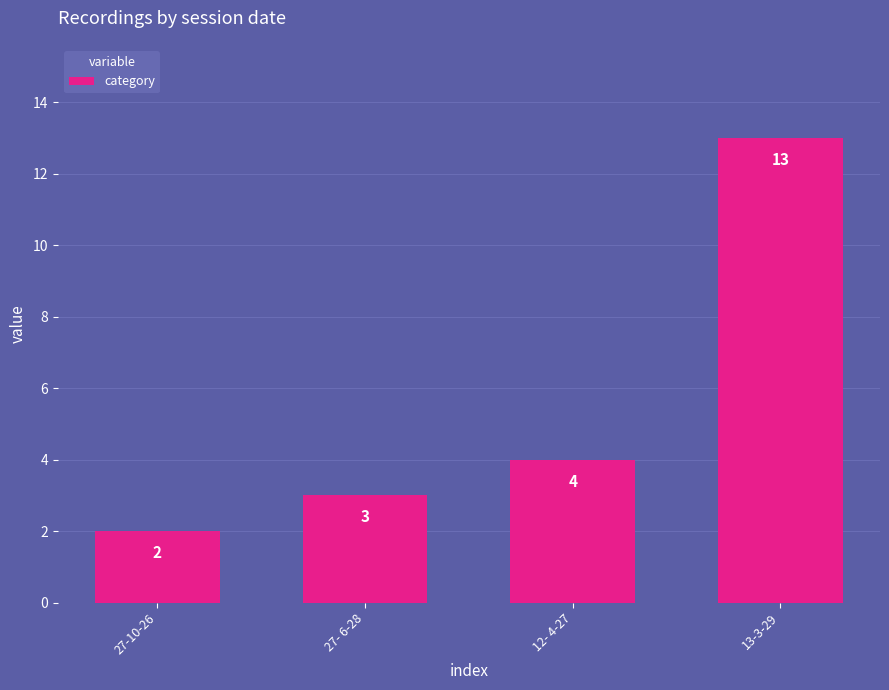

True or false: the data shows 2 at 27-10-26.

True